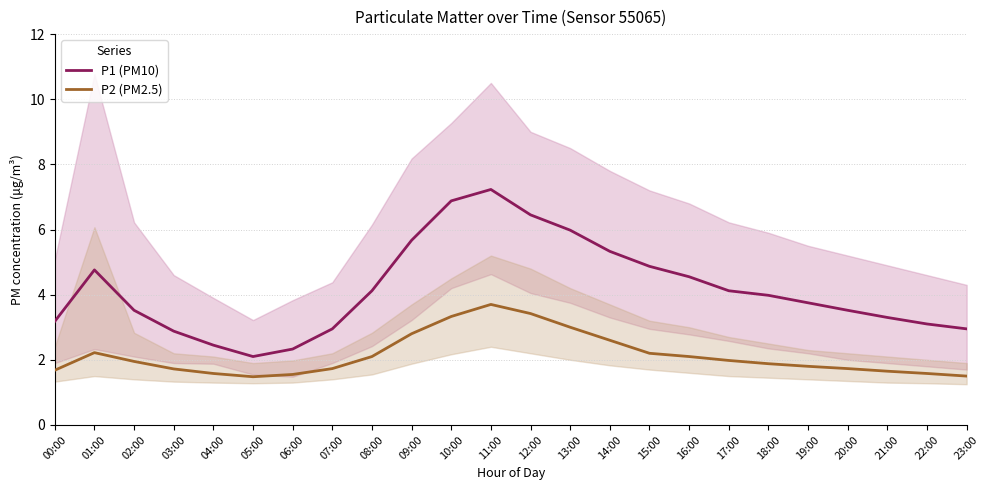

List the series in order of their overall mean, highest first.

P1 (PM10), P2 (PM2.5)